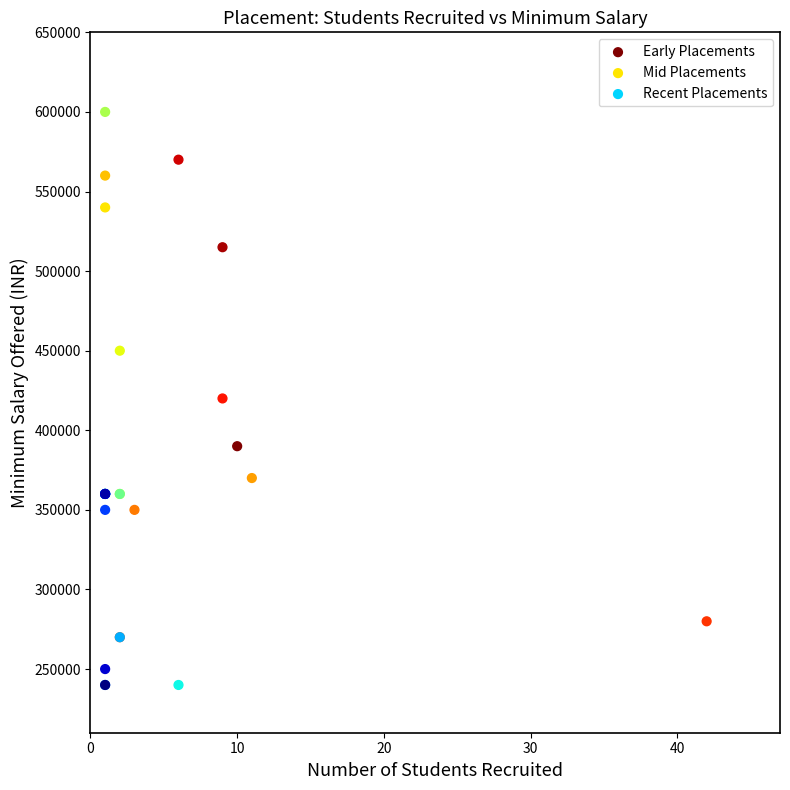

Which series has the largest Y range (max minus min)?

Mid Placements